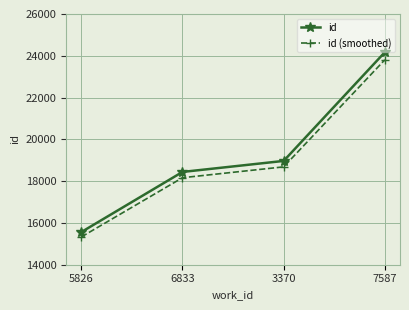

Reading left to right, list all the values displayed in this chart.

id: 15563.0	18441.0	18968.0	24170.0
id (smoothed): 15329.6	18164.4	18683.5	23807.5